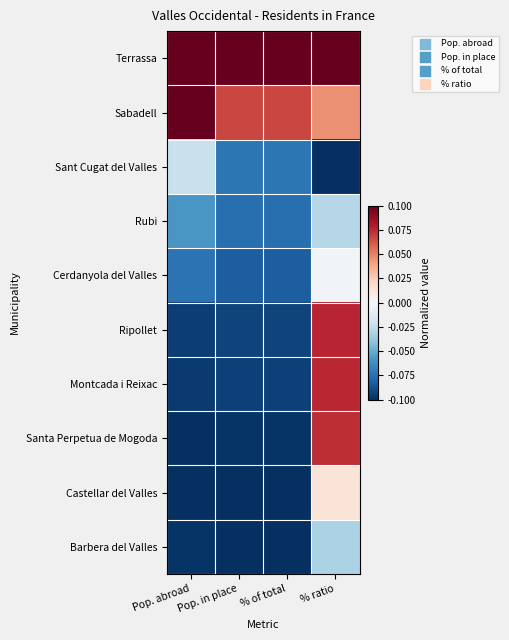

At which category does the chart reach its peak across all series?

Pop. in place